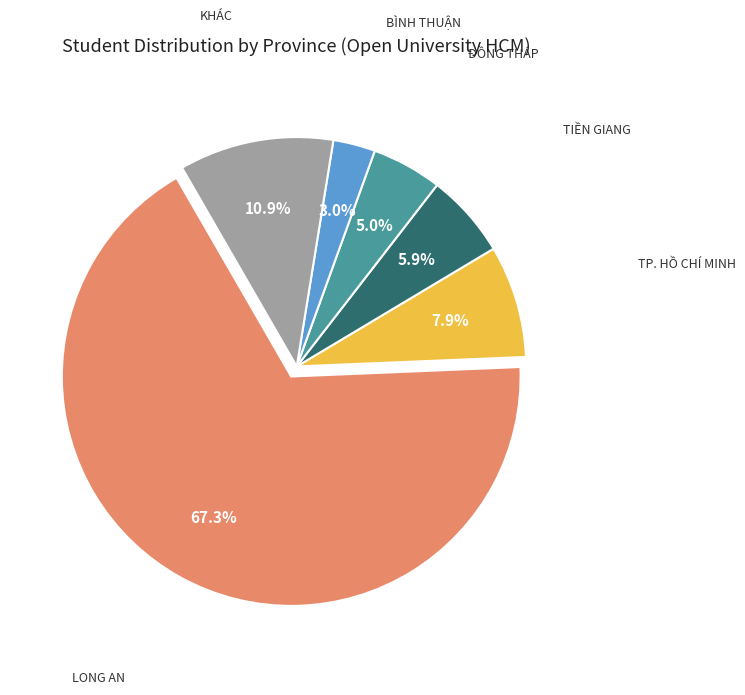

Does any single category account for the majority?

Yes